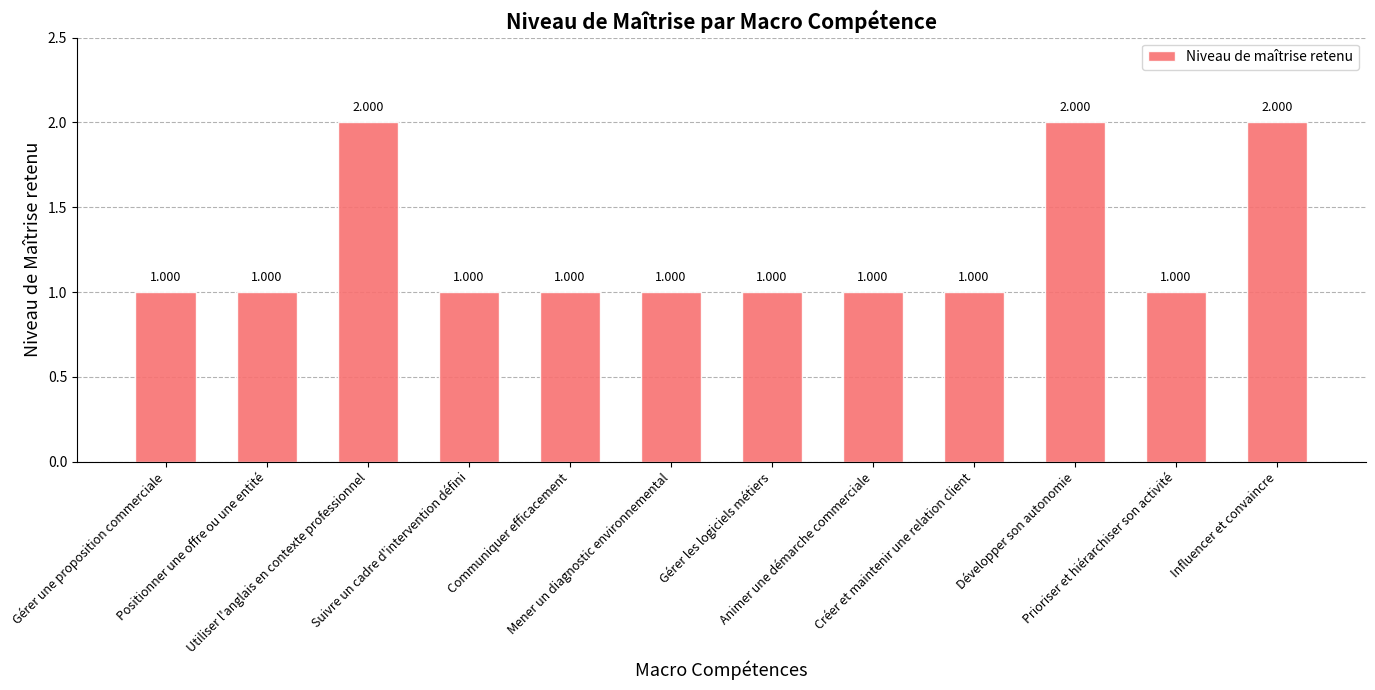

The value at Positionner une offre ou une entité is 1. True or false?

True